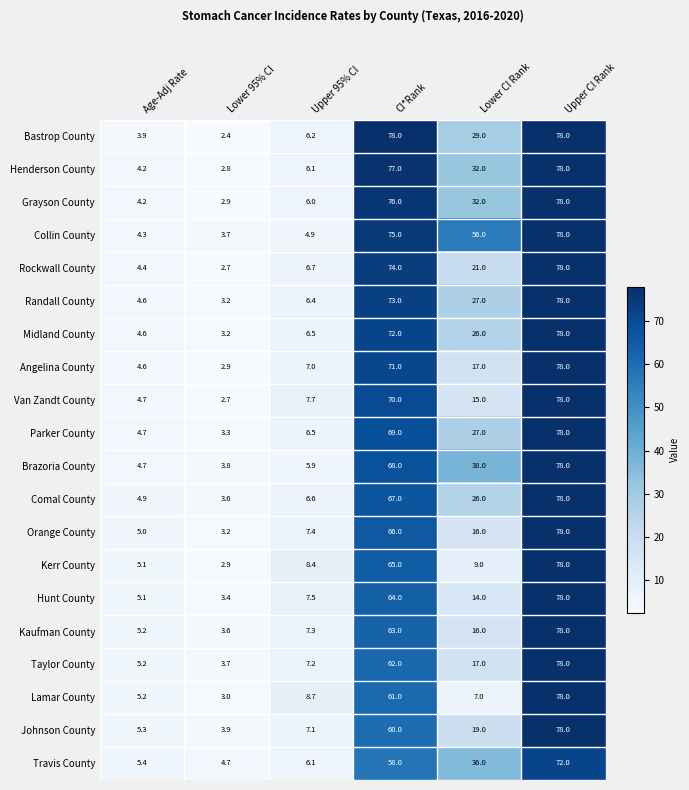

What is the sum of the Bastrop County values at Lower 95% CI and Age-Adj Rate?

6.3